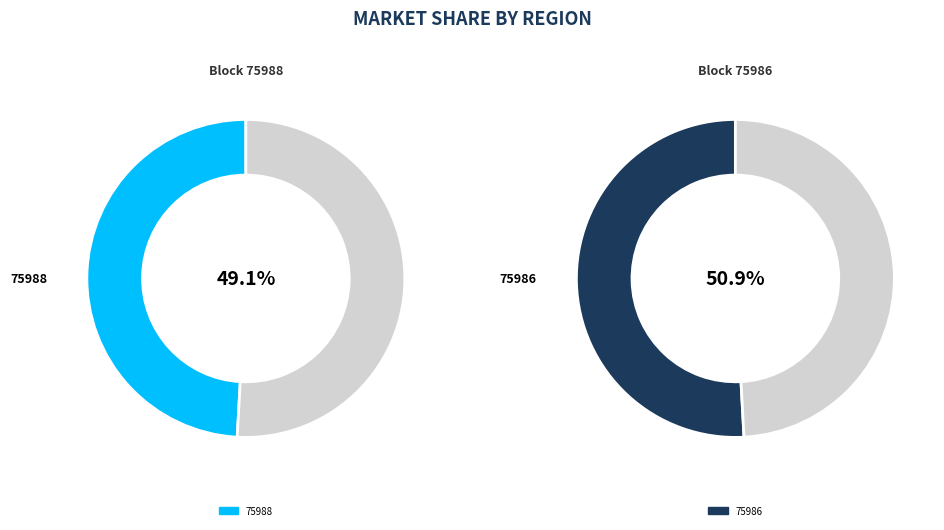

What is the majority slice?

75986